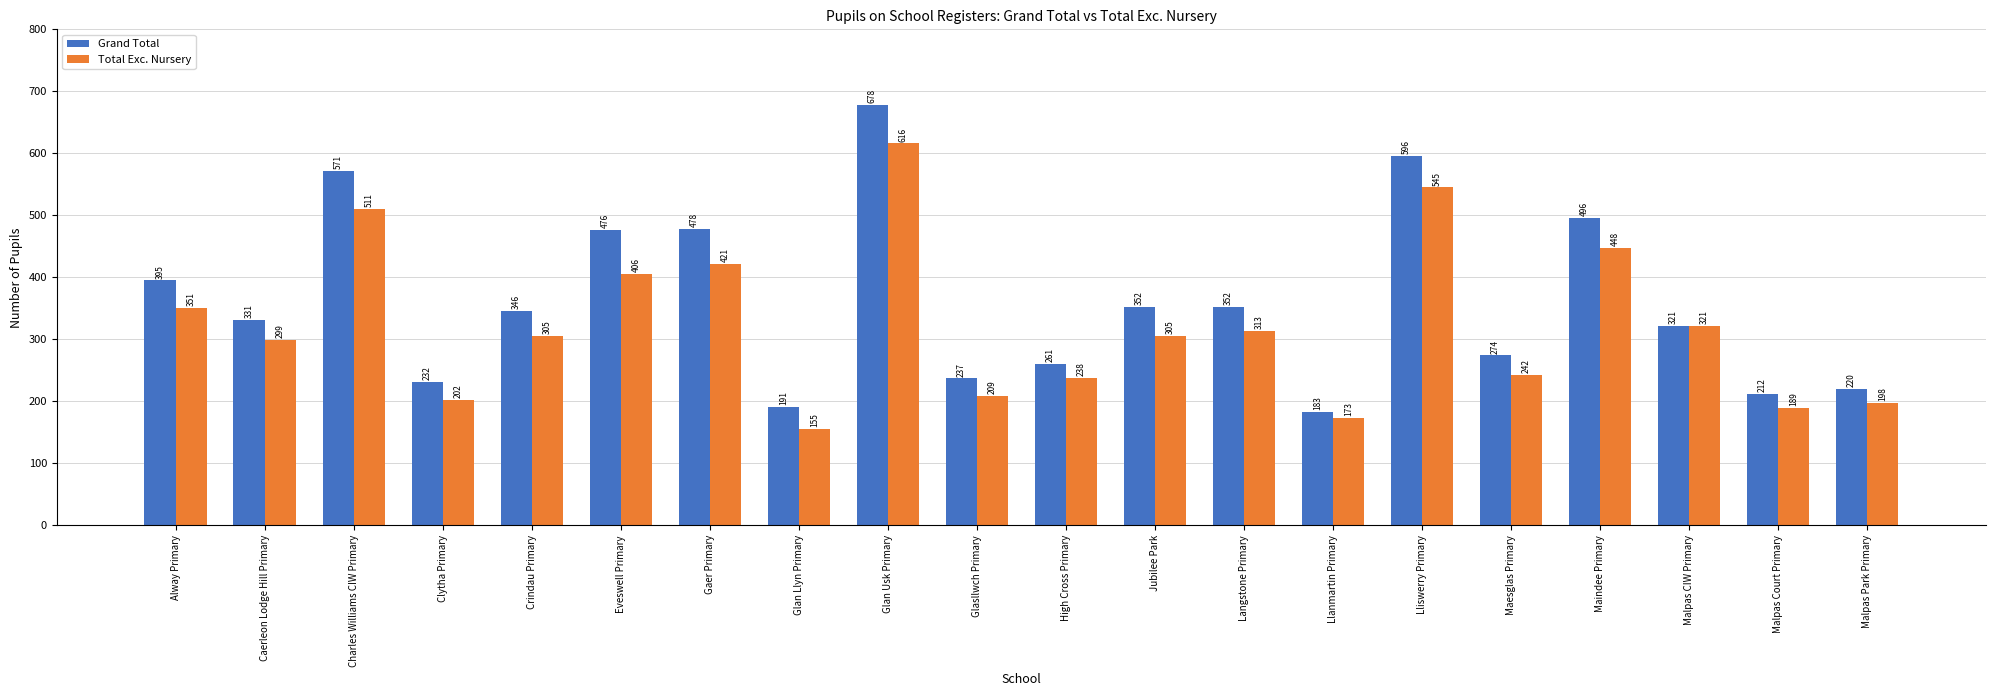

True or false: Grand Total has a value of 352 at Langstone Primary.

True